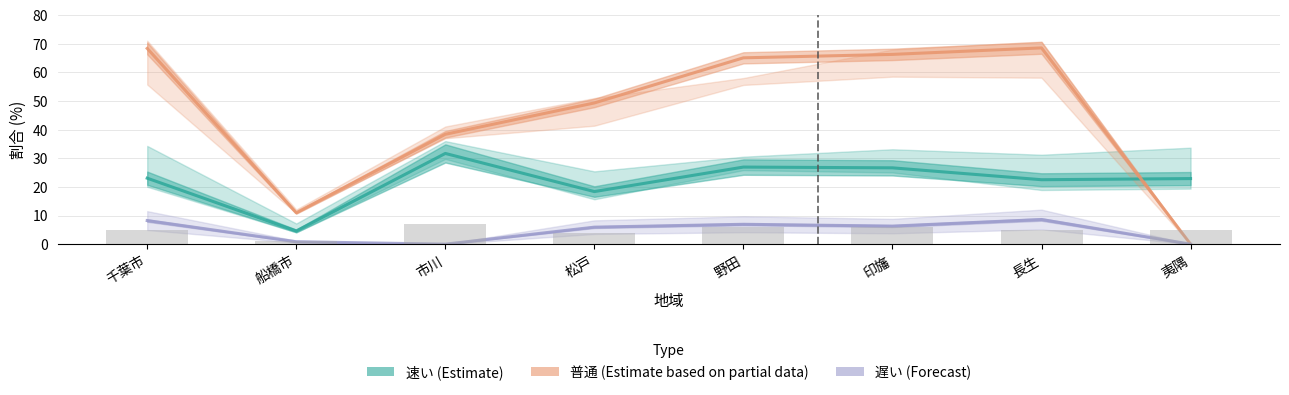

What is the difference between the 速い (Estimate) values at 印旛 and 市川?

5.0